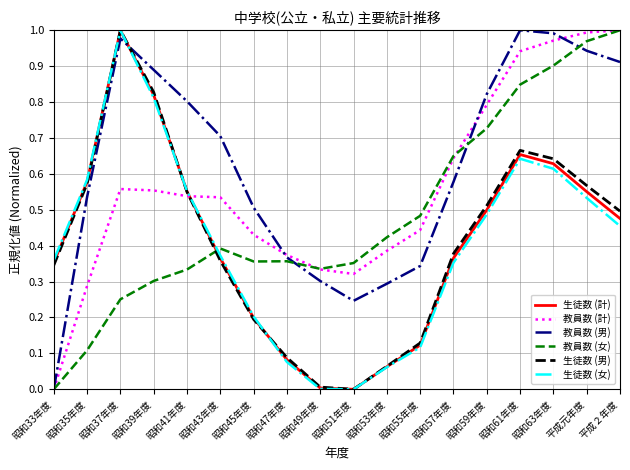

Is it true that 生徒数 (男) equals -0.7 at 昭和51年度?

False